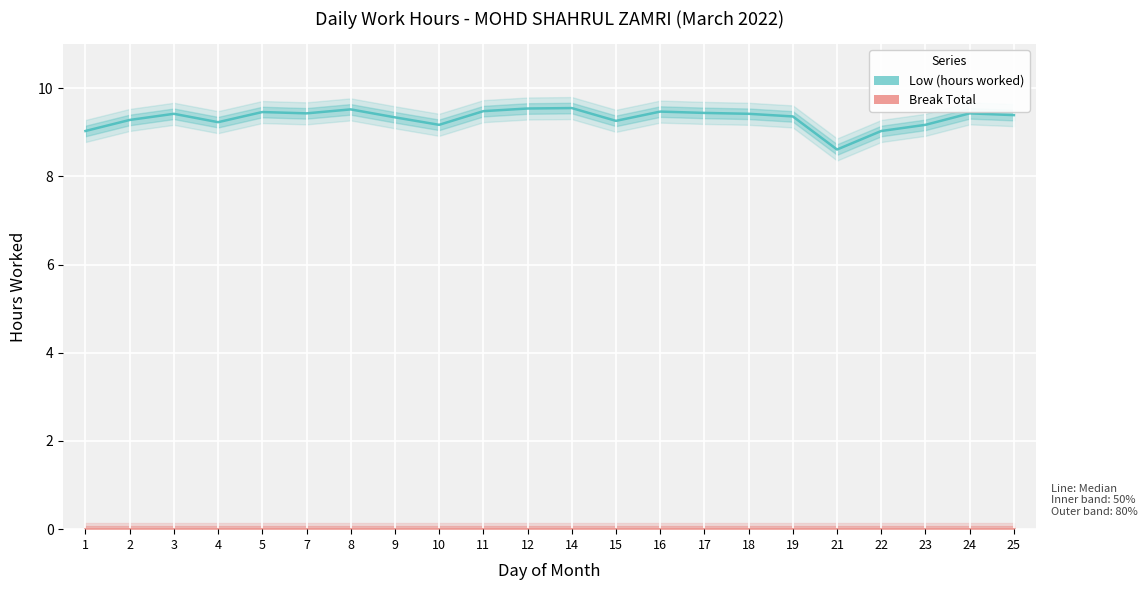

List the series in order of their peak value, lowest first.

Break Total, Low (hours worked)